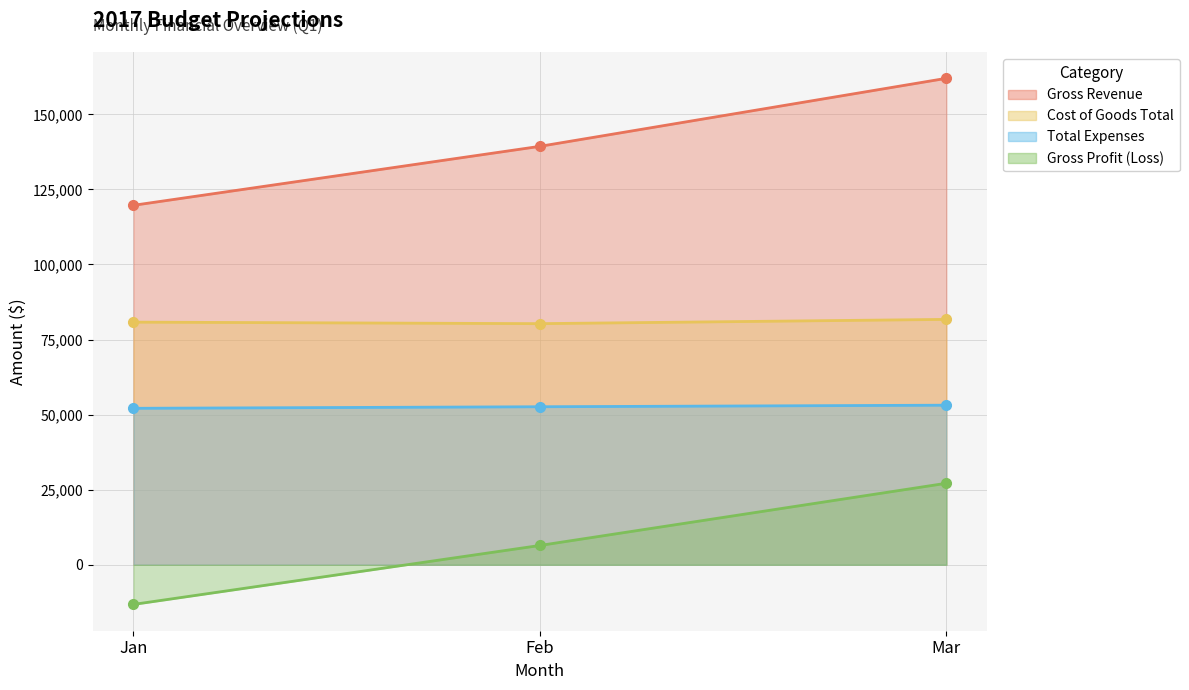

Rank the series by their maximum value, from highest to lowest.

Gross Revenue, Cost of Goods Total, Total Expenses, Gross Profit (Loss)